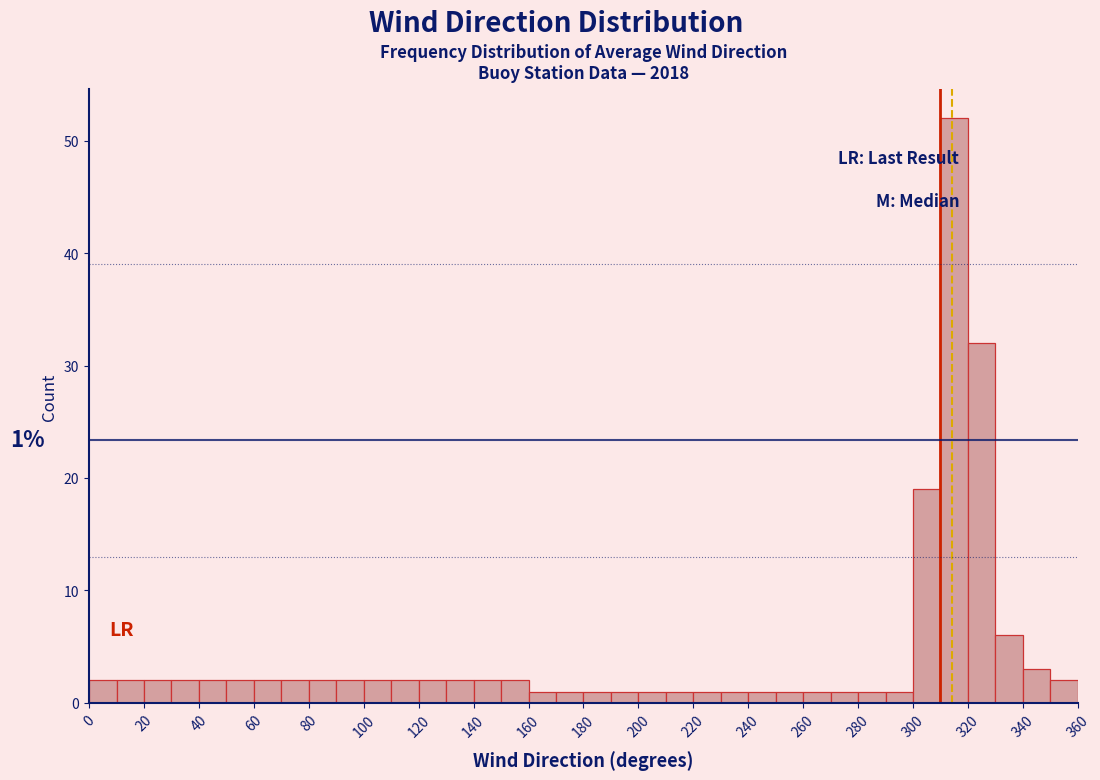

Which range on the x-axis has the tallest bar?

310 to 320